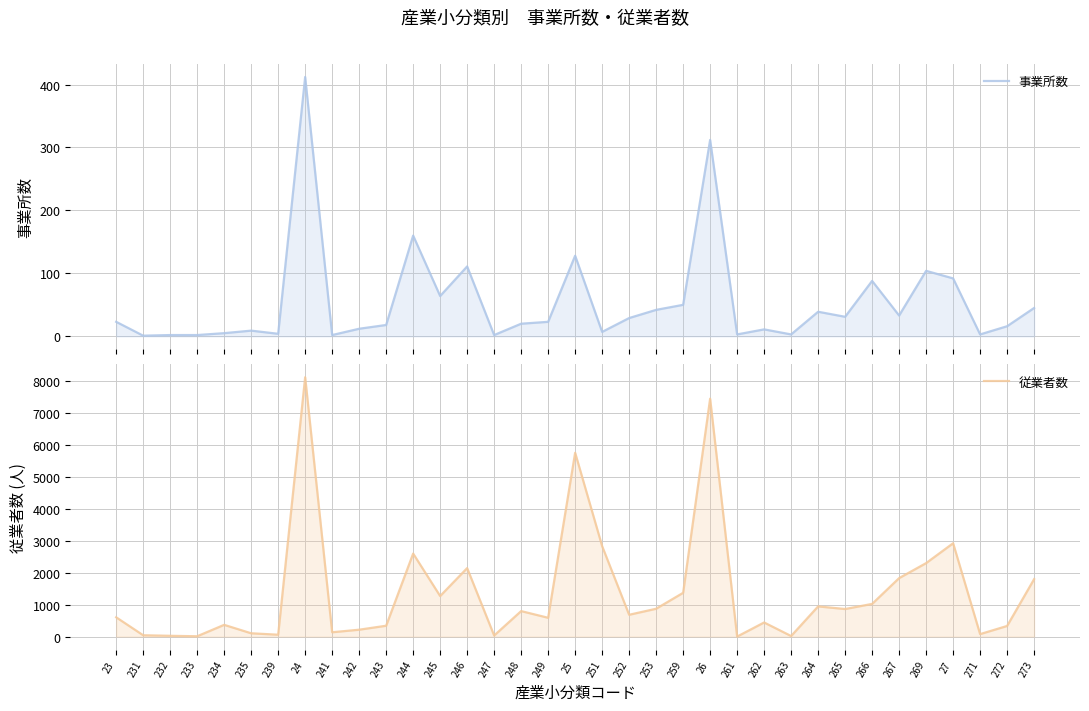

What position from the right is 273?

1